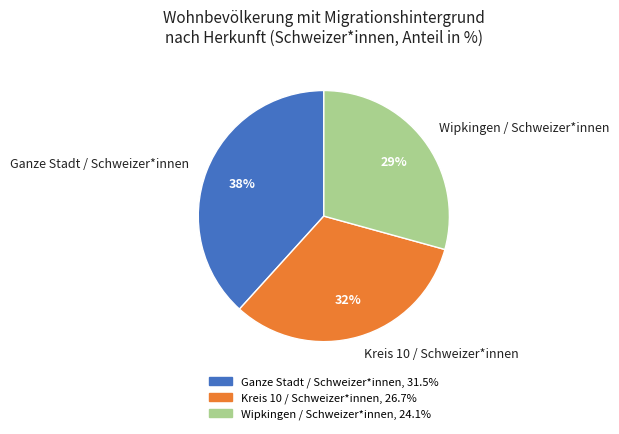

To the nearest percent, what portion does Wipkingen / Schweizer*innen represent?

29%